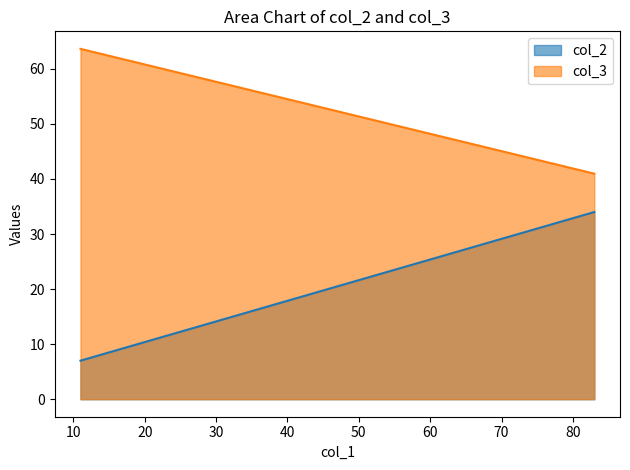

Is the value of col_3 at Personal 021 greater than the value of col_2 at Personal 011?

Yes